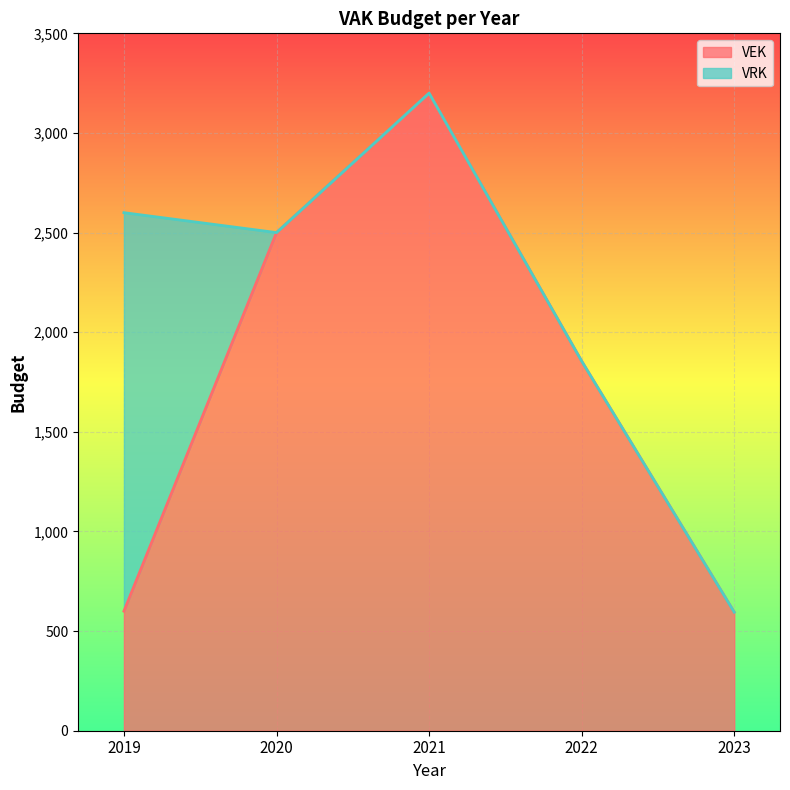

The value at 2021 is 1450. True or false?

False